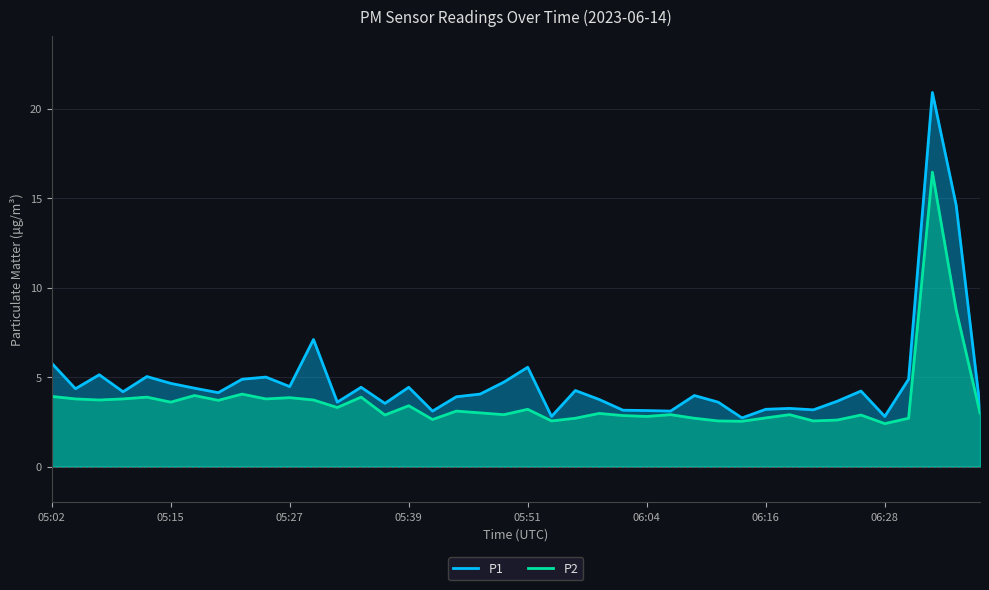

List the series in order of their overall mean, lowest first.

P2, P1